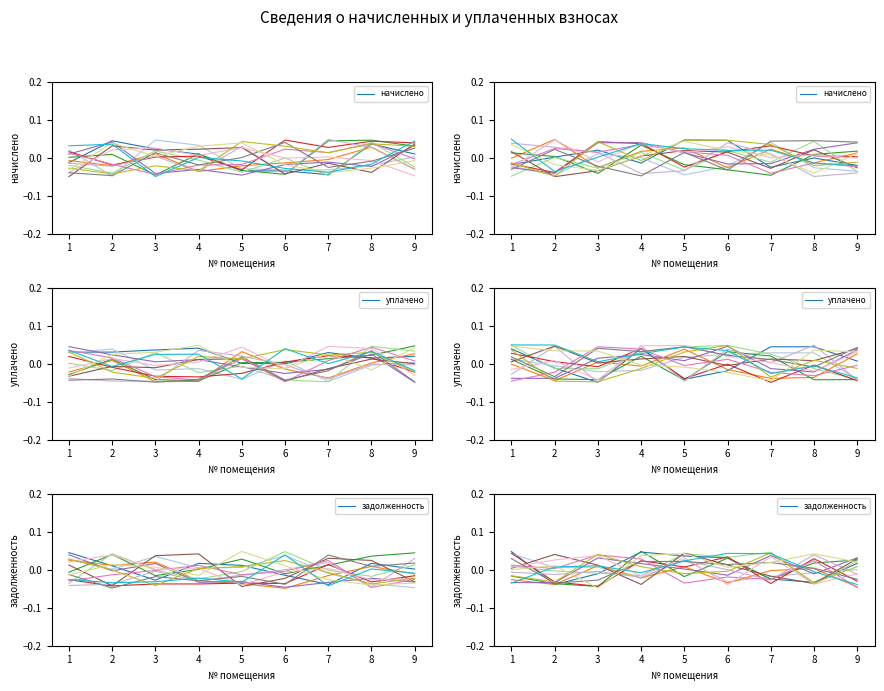

Is the value of начислено_0 at 5 greater than the value of уплачено_0 at 5?

Yes